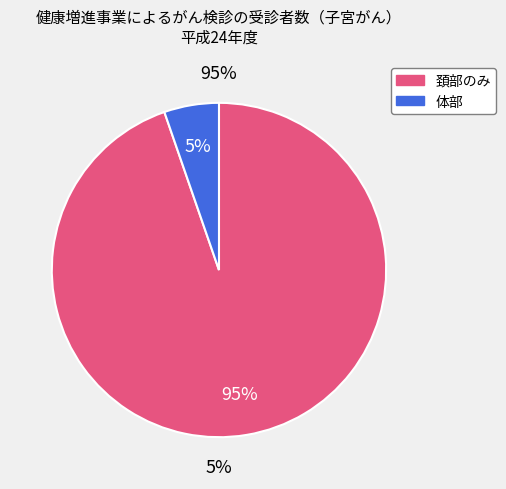

The 頚部のみ slice represents 95% of the pie. True or false?

True